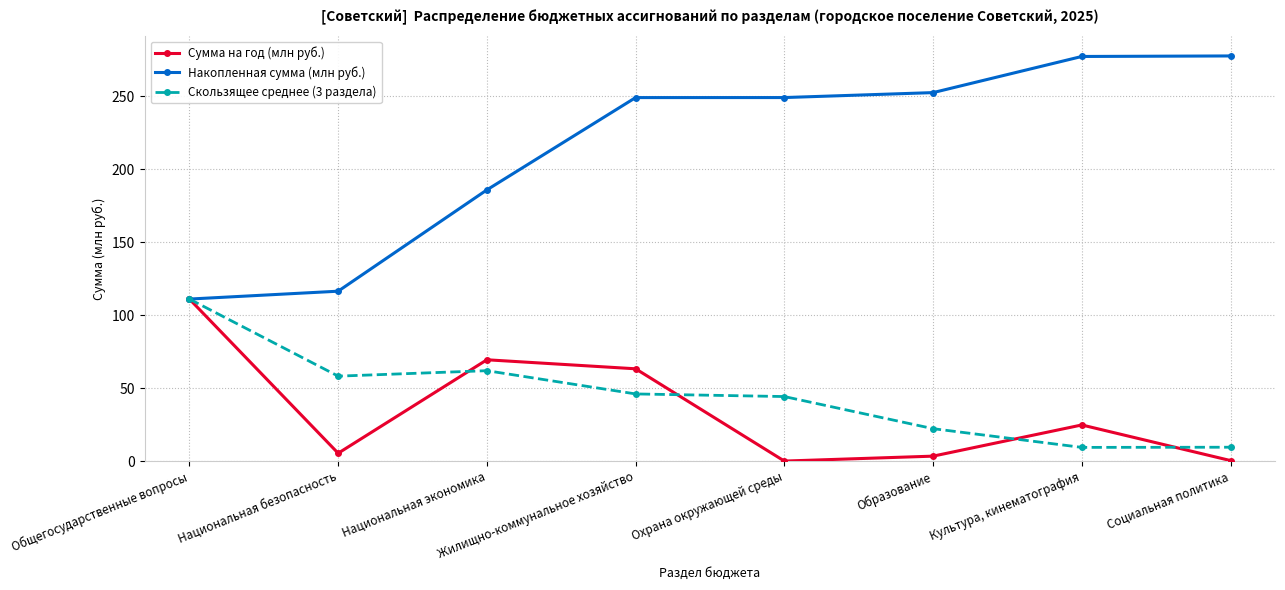

The Скользящее среднее (3 раздела) series shows 44.2 at Охрана окружающей среды. True or false?

True